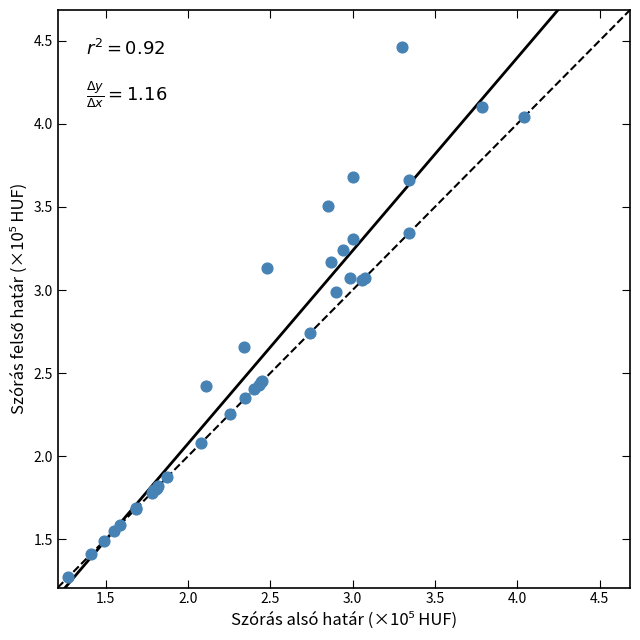

What Y value in the scatter plot is closest to 2?

2.1